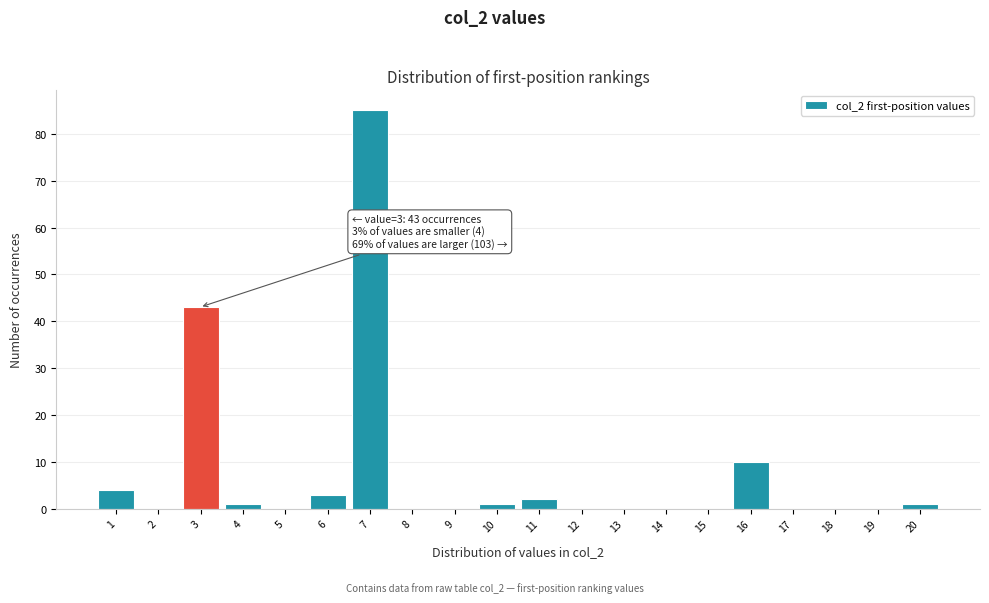

Reading right to left, transcribe all the data shown in this chart.

20=1	19=0	18=0	17=0	16=10	15=0	14=0	13=0	12=0	11=2	10=1	9=0	8=0	7=85	6=3	5=0	4=1	3=43	2=0	1=4